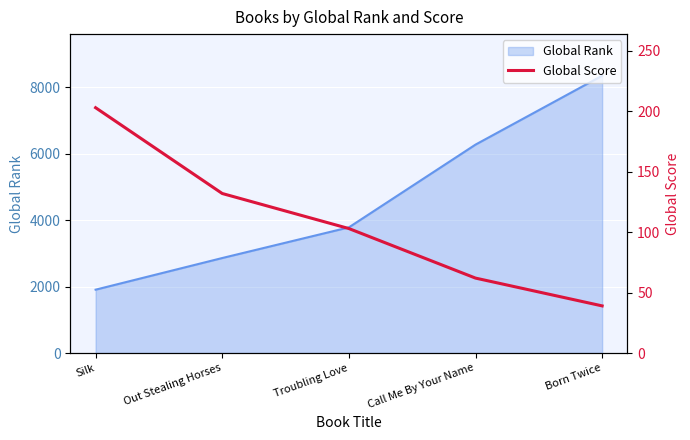

The value at Born Twice is 62. True or false?

False